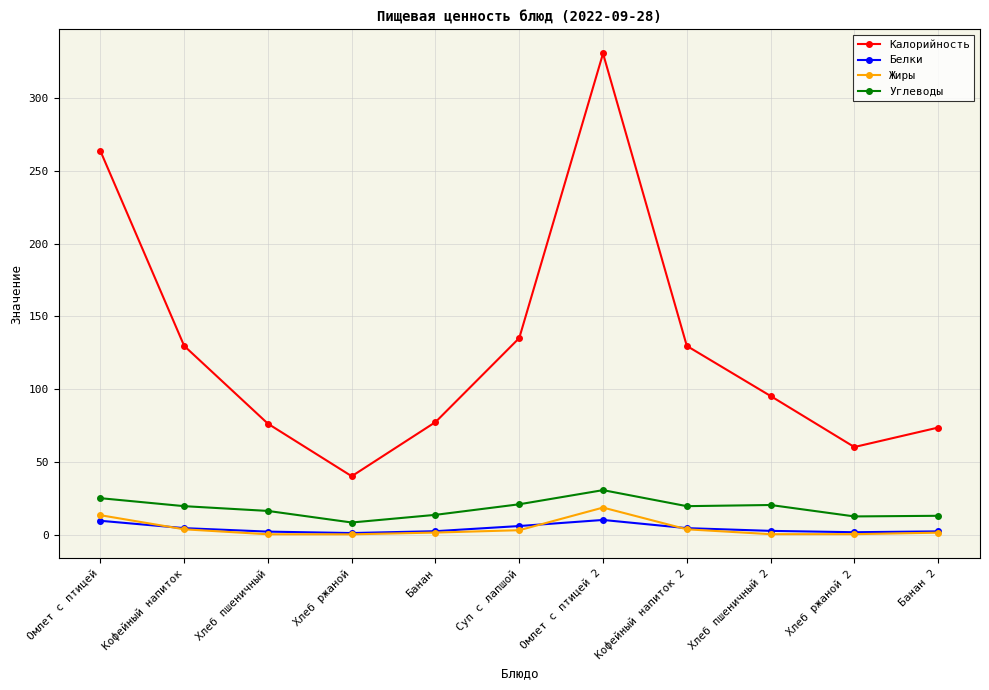

Where is the first local minimum for Калорийность?

Хлеб ржаной